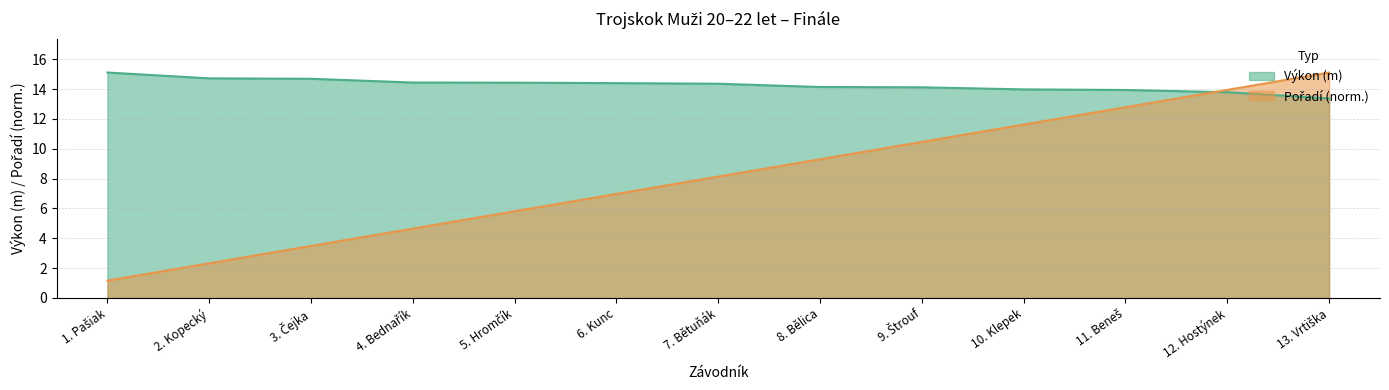

What is the sum of all Pořadí values?

105.8